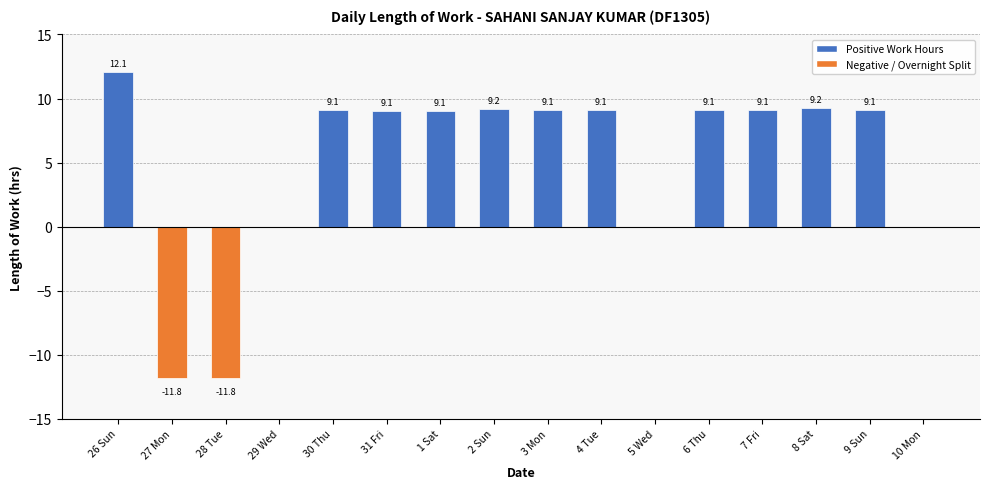

At which category does the chart reach its peak across all series?

26 Sun